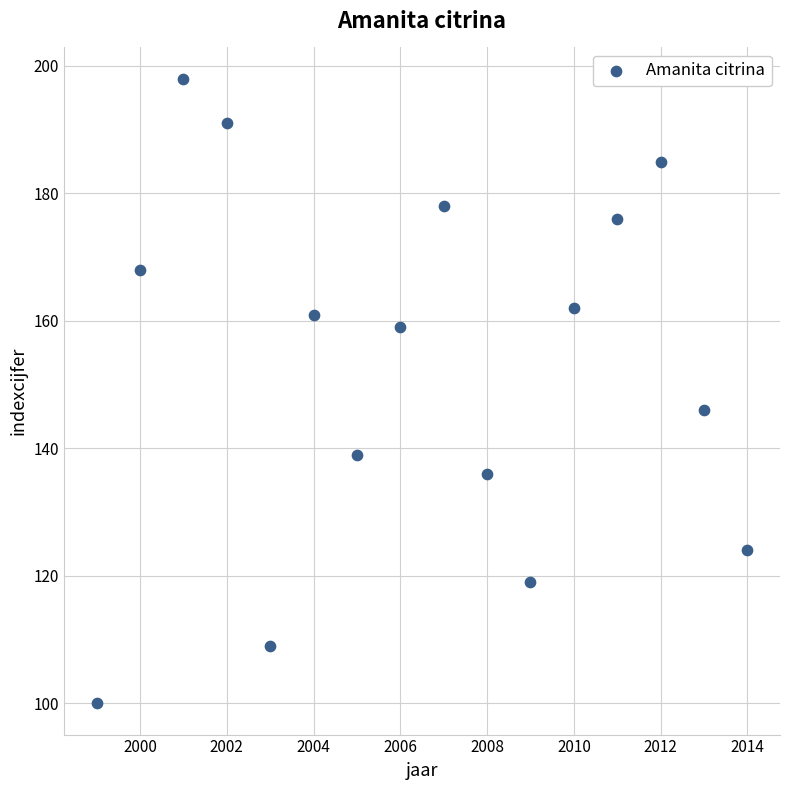

What Y value in the scatter plot is closest to 149?

146